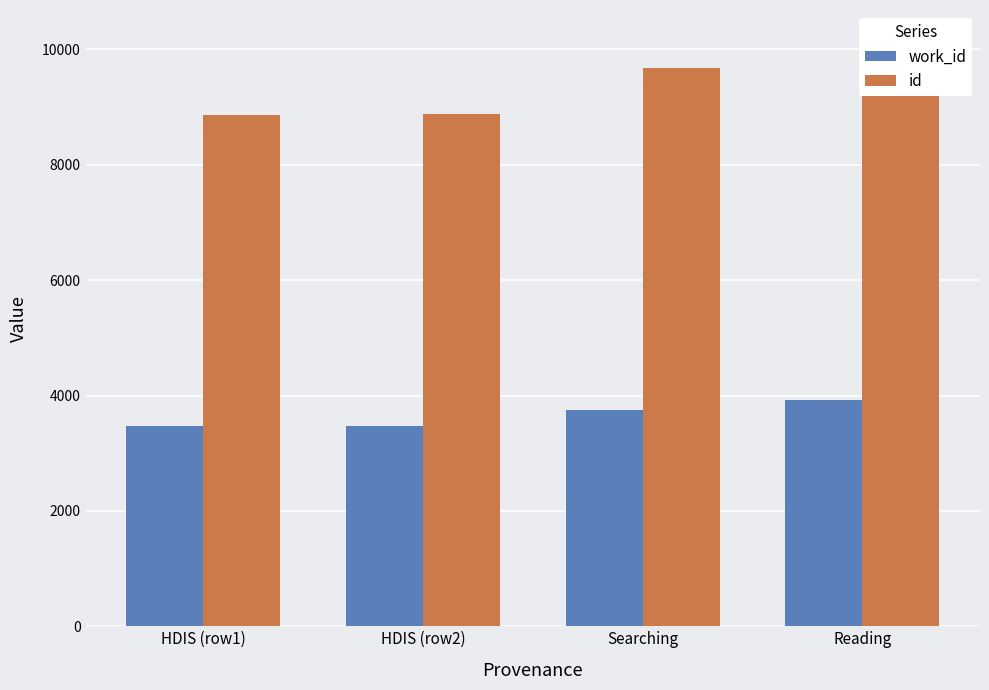

Is it true that work_id equals 1177 at Reading?

False